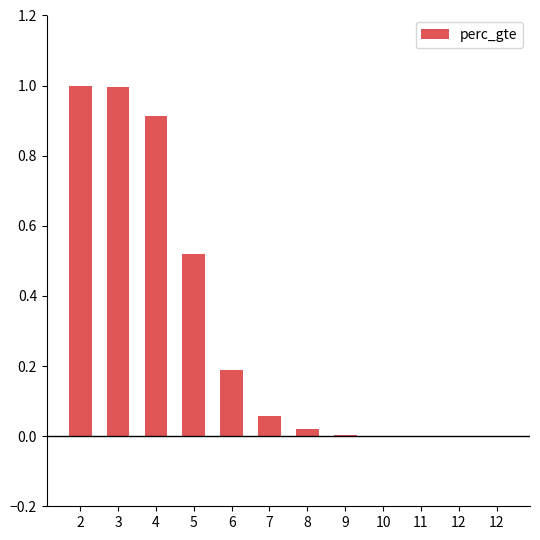

List the labels in order of value, largest first.

2, 3, 4, 5, 6, 7, 8, 9, 10, 11, 12, 12